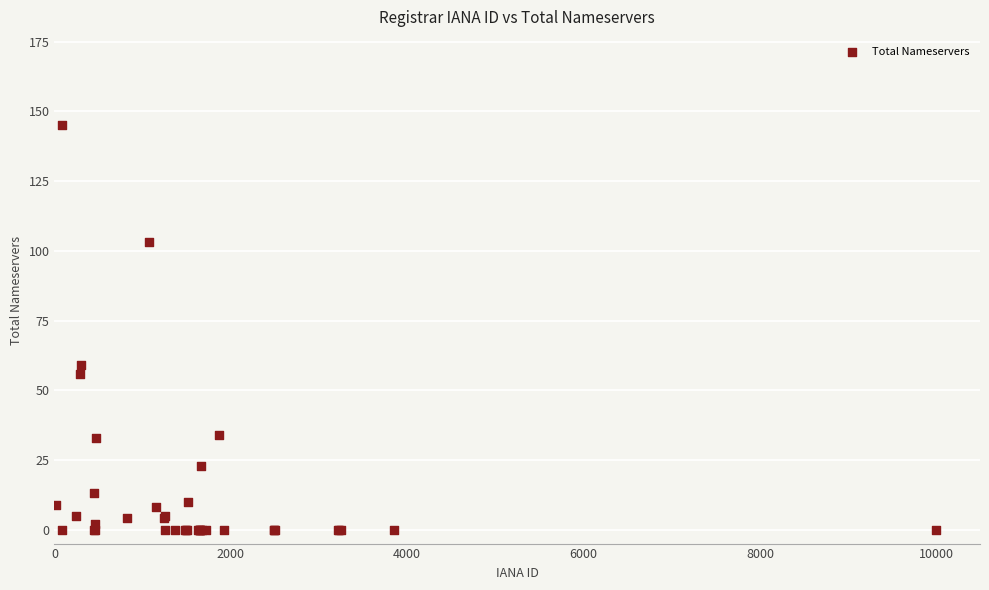

What Y value in the scatter plot is closest to 72?

59